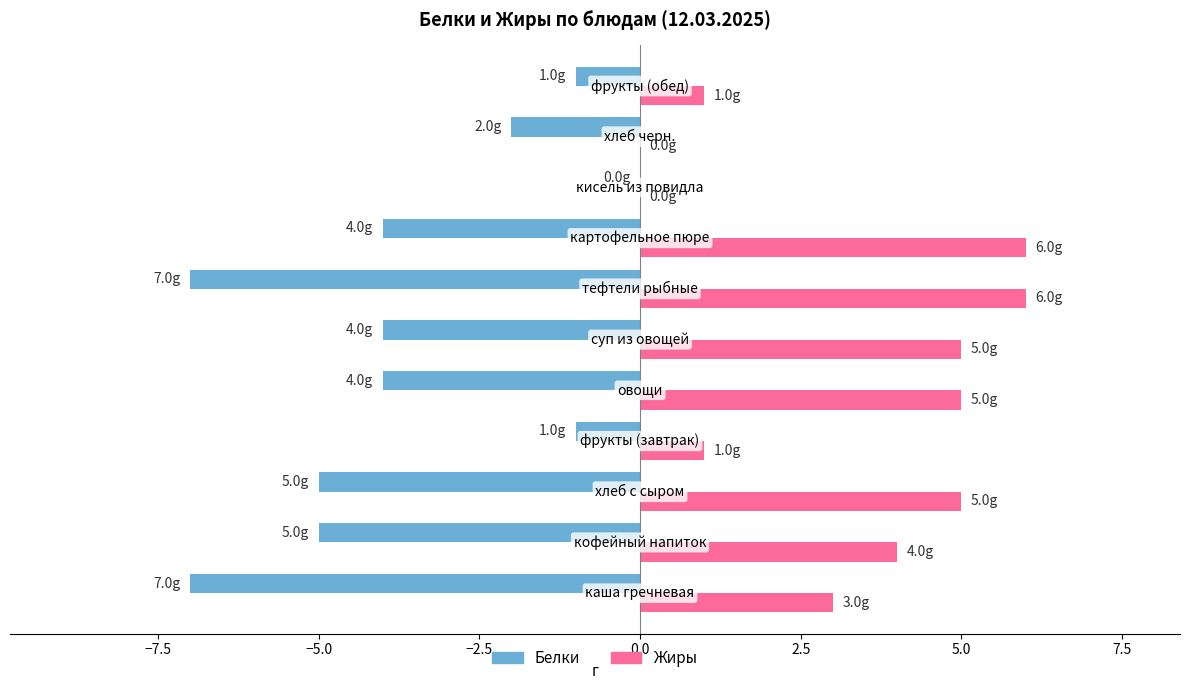

What is the average value of the Белки series?

-4